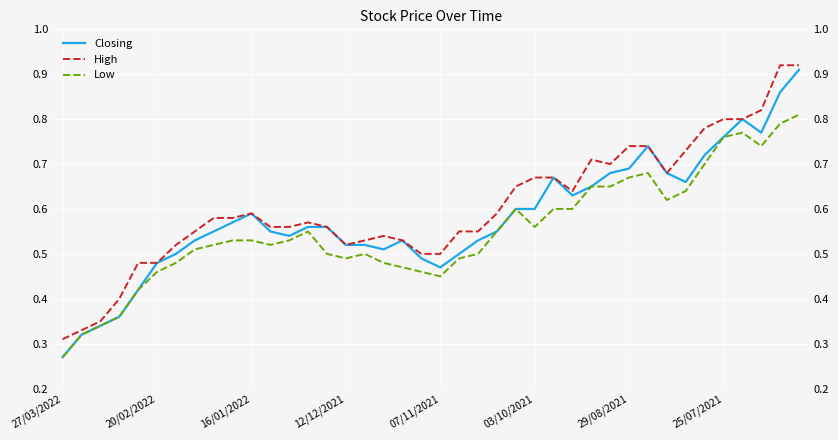

List the series in order of their peak value, highest first.

High, Closing, Low